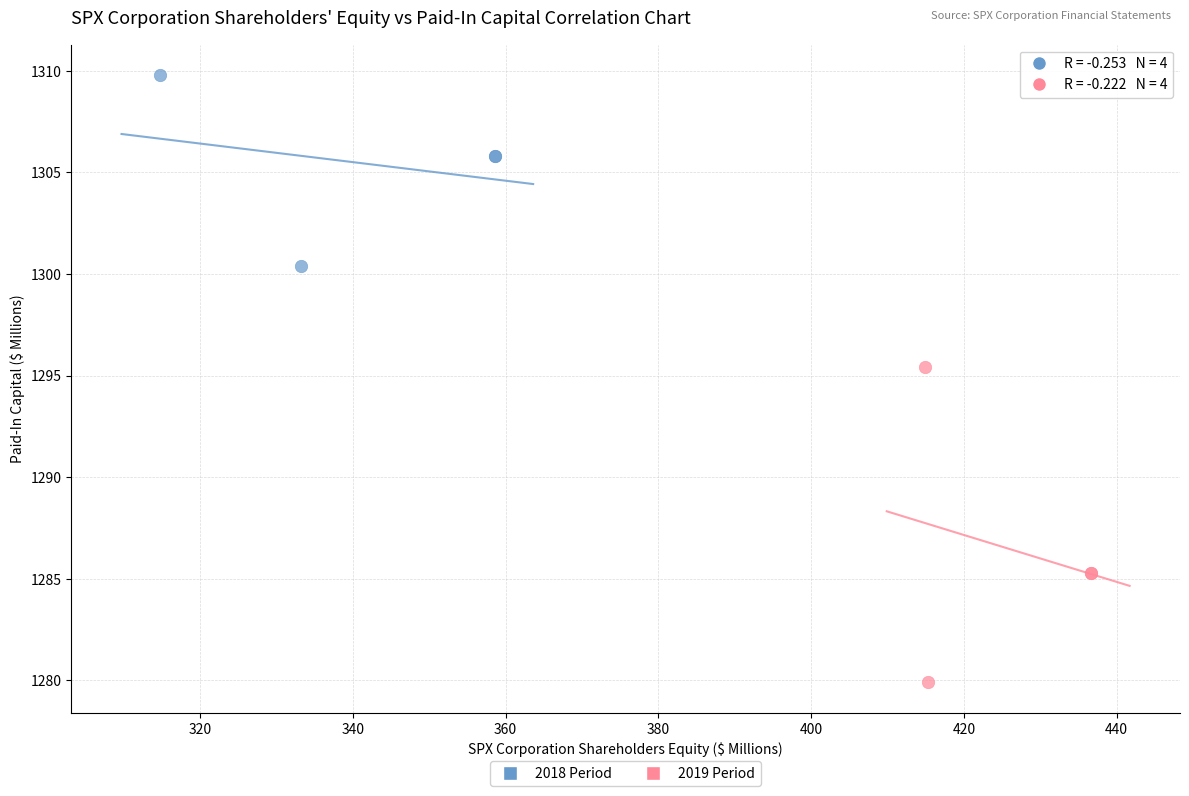

Which series has the widest spread of Y values?

2019 Period